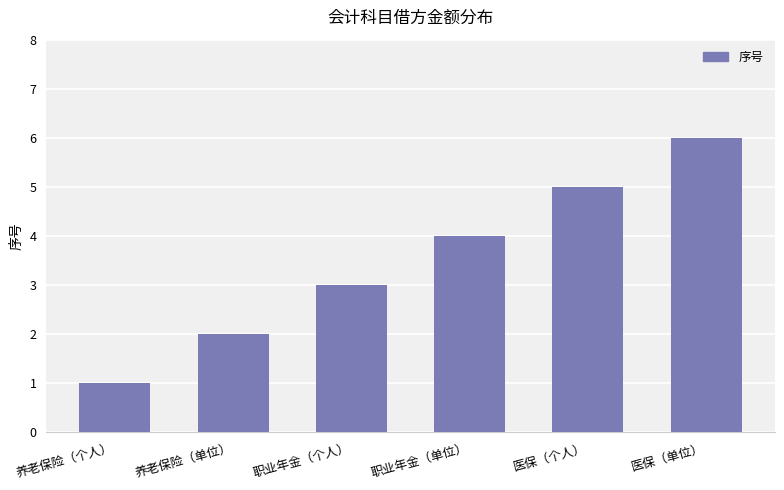

How many bars are there in total?

6